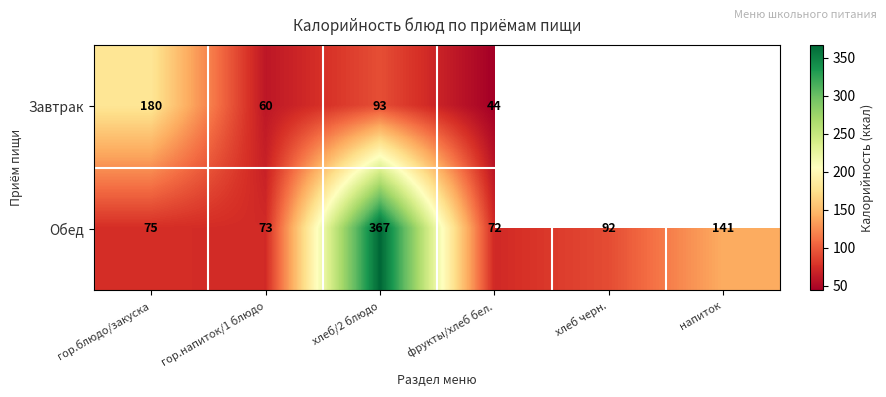

Is it true that Обед equals 98 at фрукты/хлеб бел.?

False